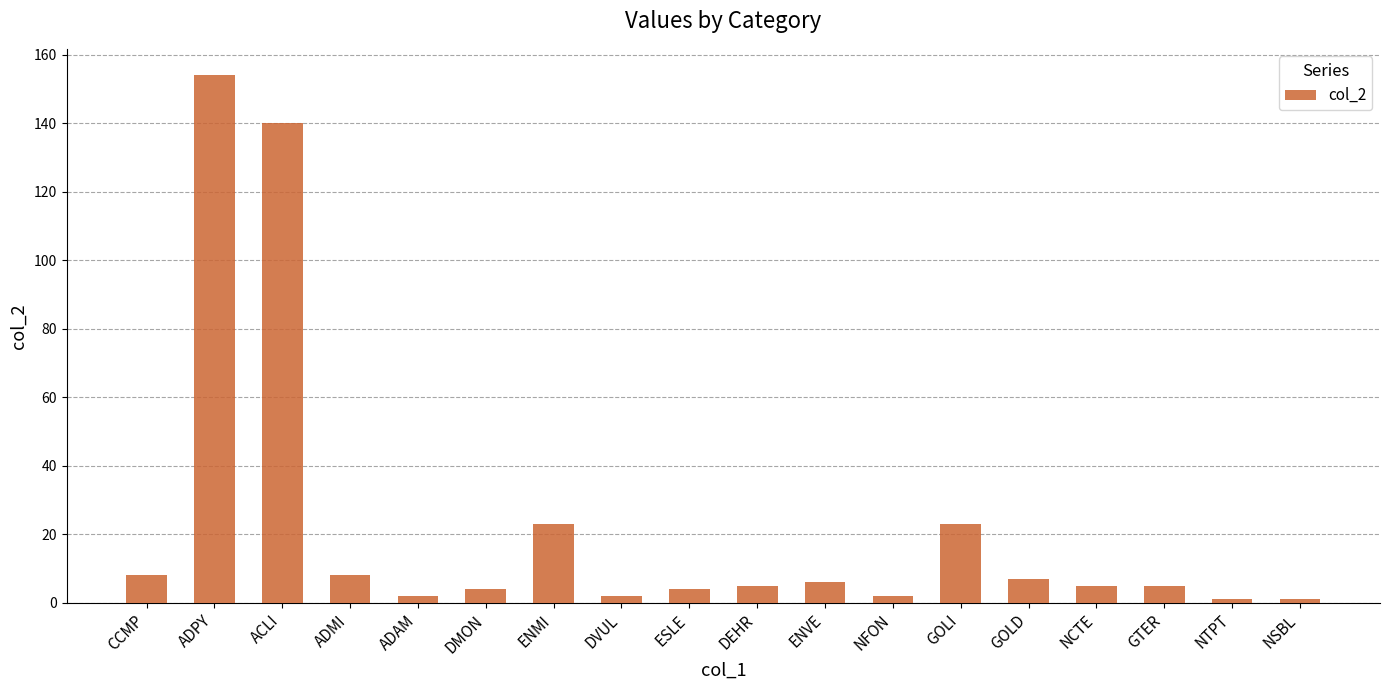

Approximately how many times larger is the value at ADMI compared to NSBL?

8.0